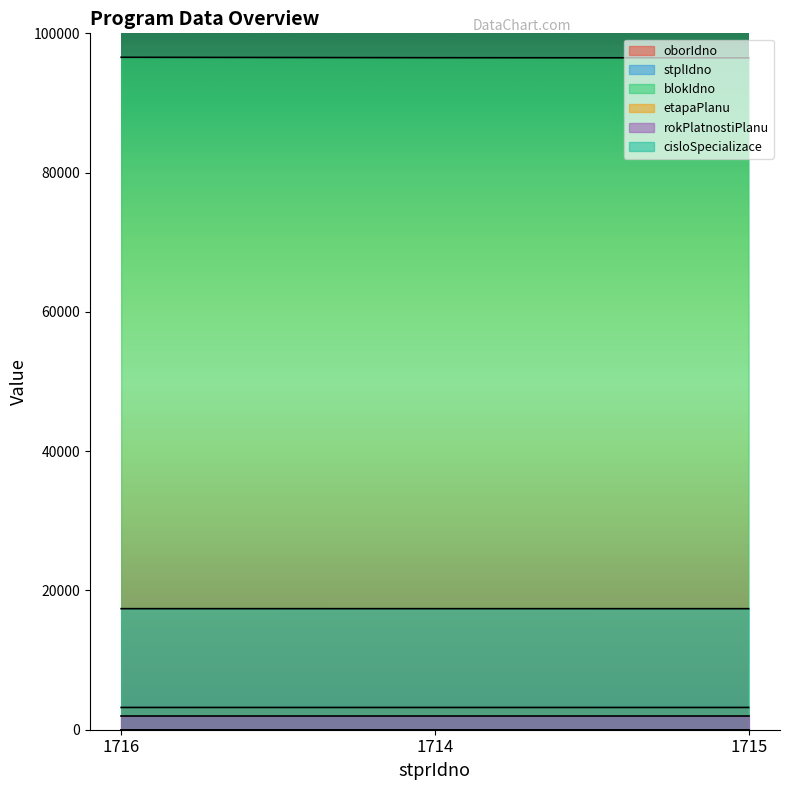

Read the oborIdno value at 1714.

3196